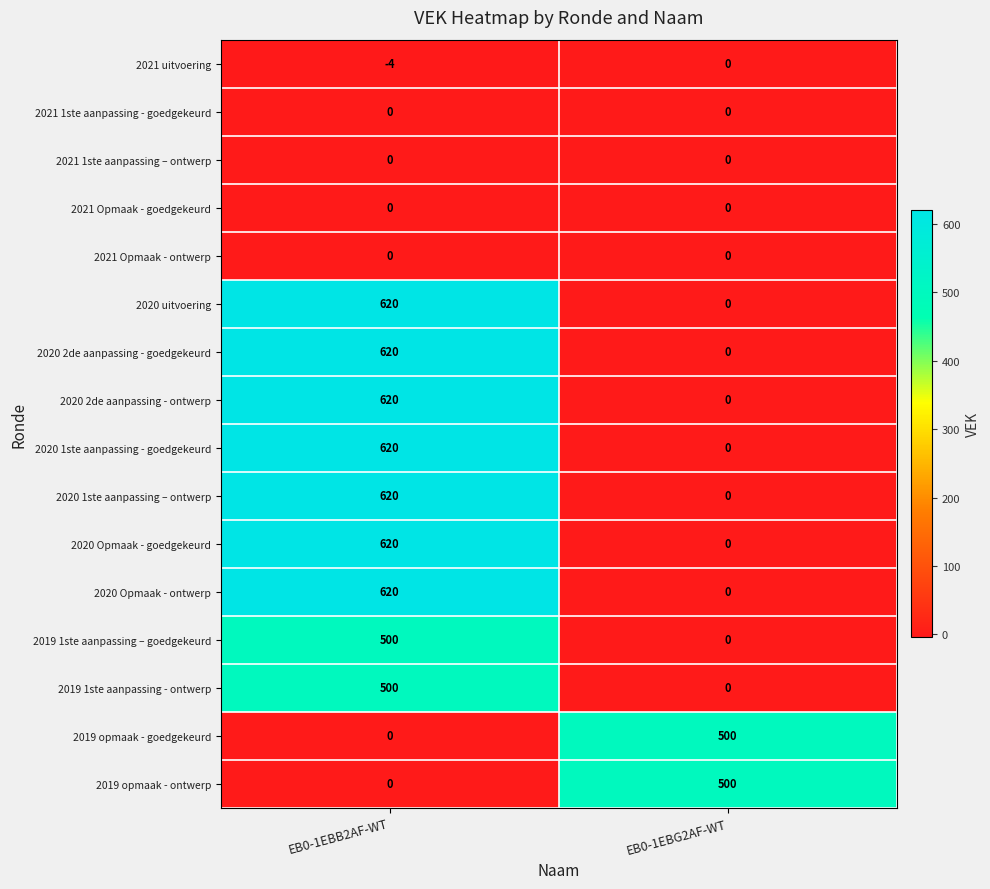

At which label does 2020 2de aanpassing - ontwerp reach its peak?

EB0-1EBB2AF-WT